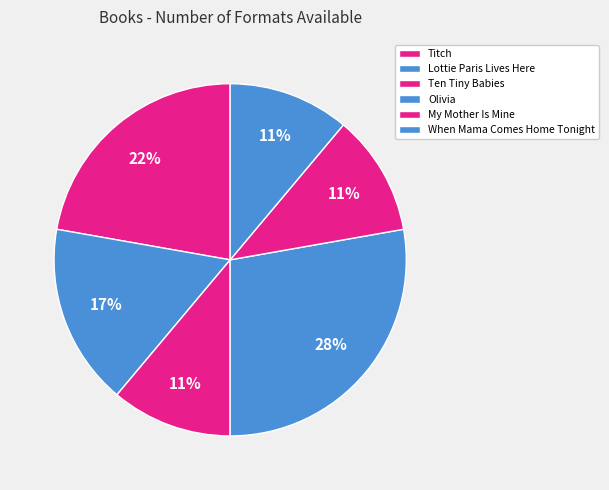

How many slices are in this pie chart?

6